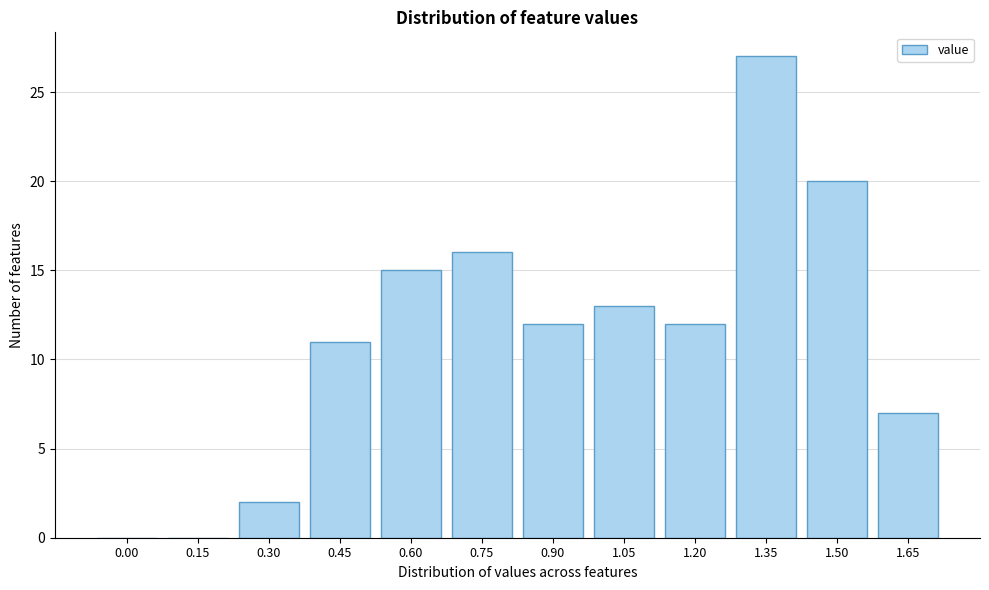

Reading right to left, transcribe all the data shown in this chart.

1.65=7	1.50=20	1.35=27	1.20=12	1.05=13	0.90=12	0.75=16	0.60=15	0.45=11	0.30=2	0.15=0	0.00=0